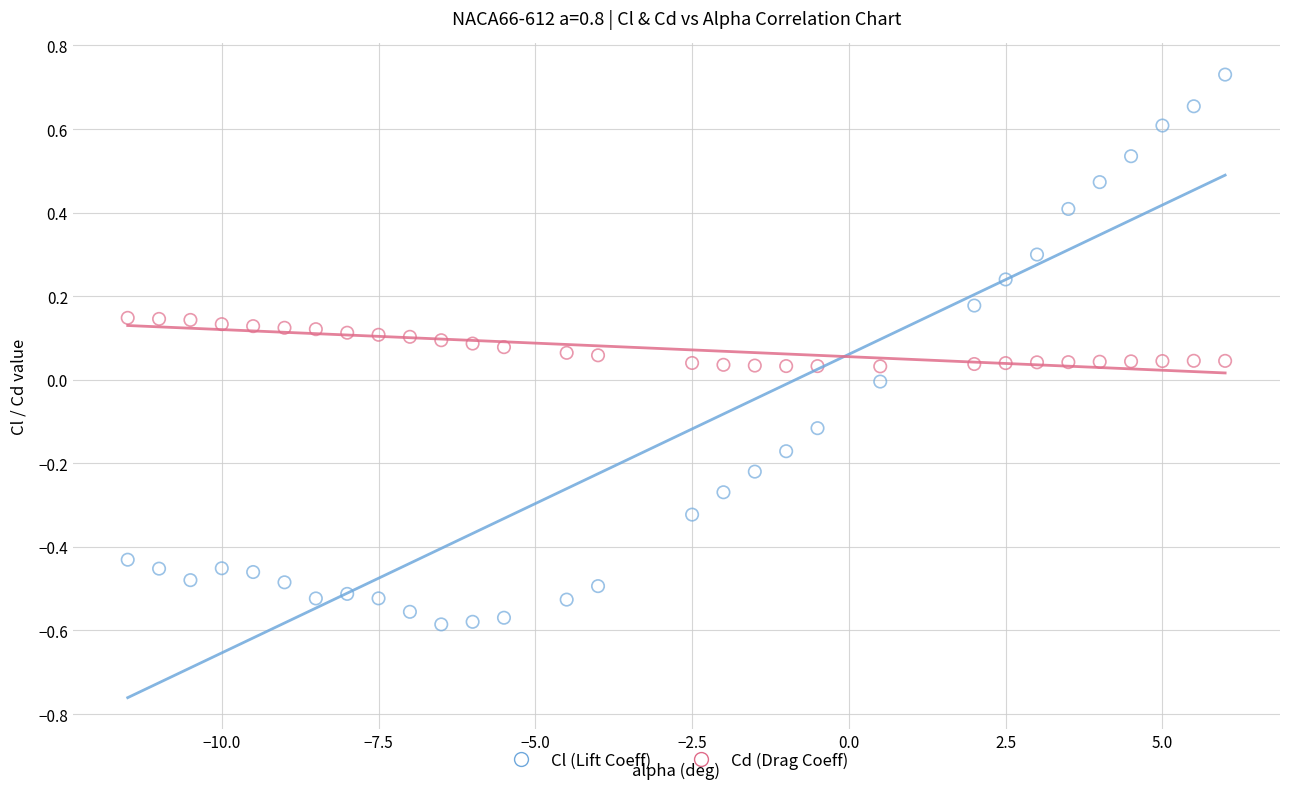

What are all the series names shown in the legend?

Cl (Lift Coeff), Cd (Drag Coeff)